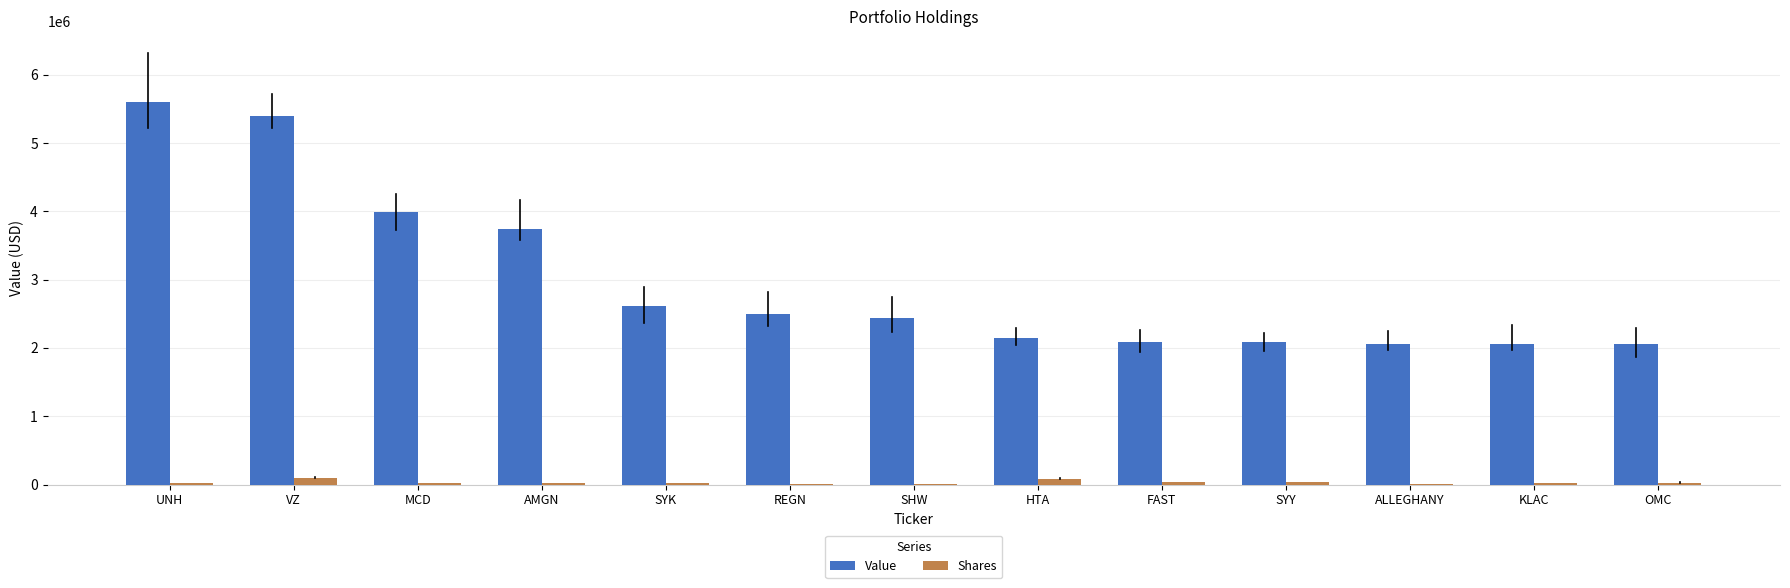

How many groups of bars are there?

13